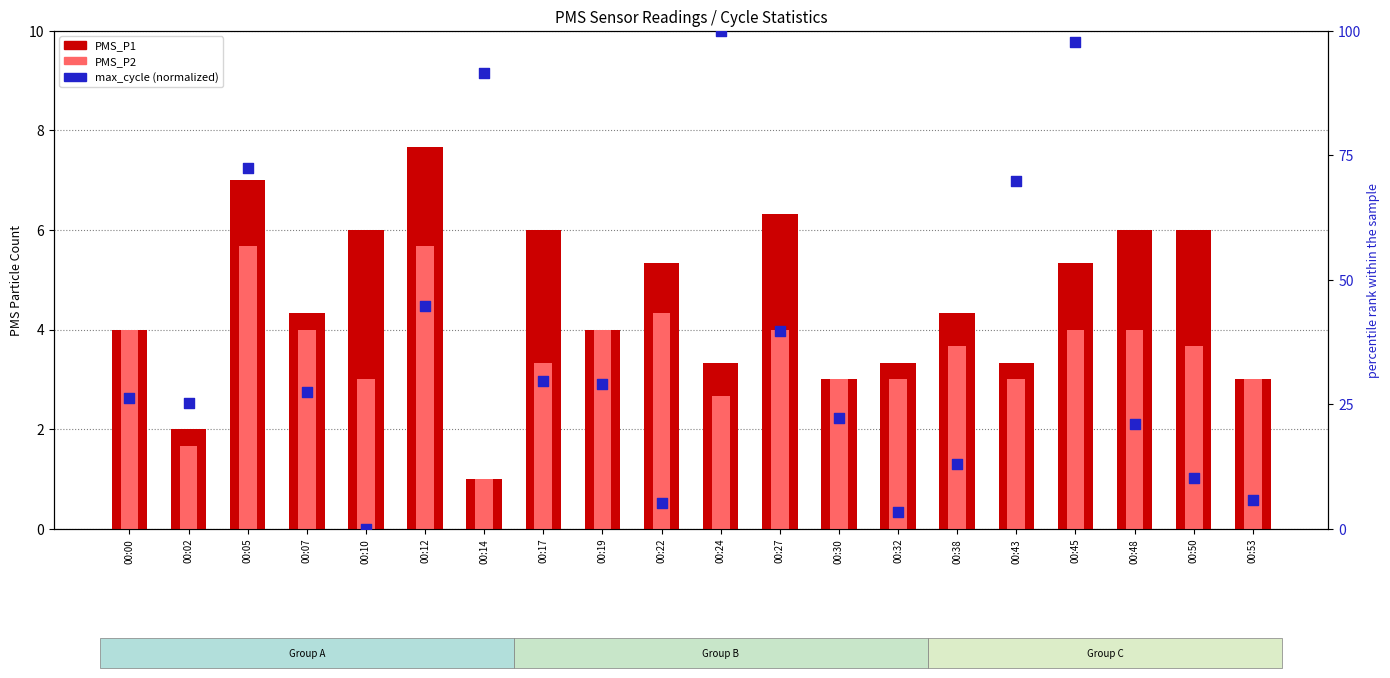

What is the total value across all series at 00:07?

35.8